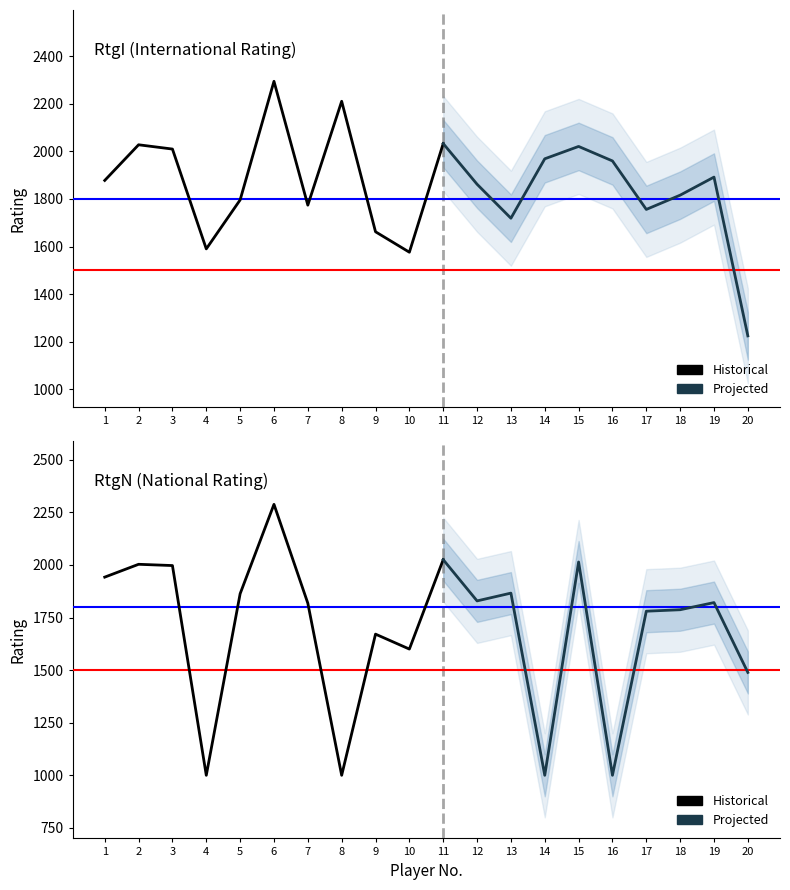

What is the average value of the RtgI series?

1854